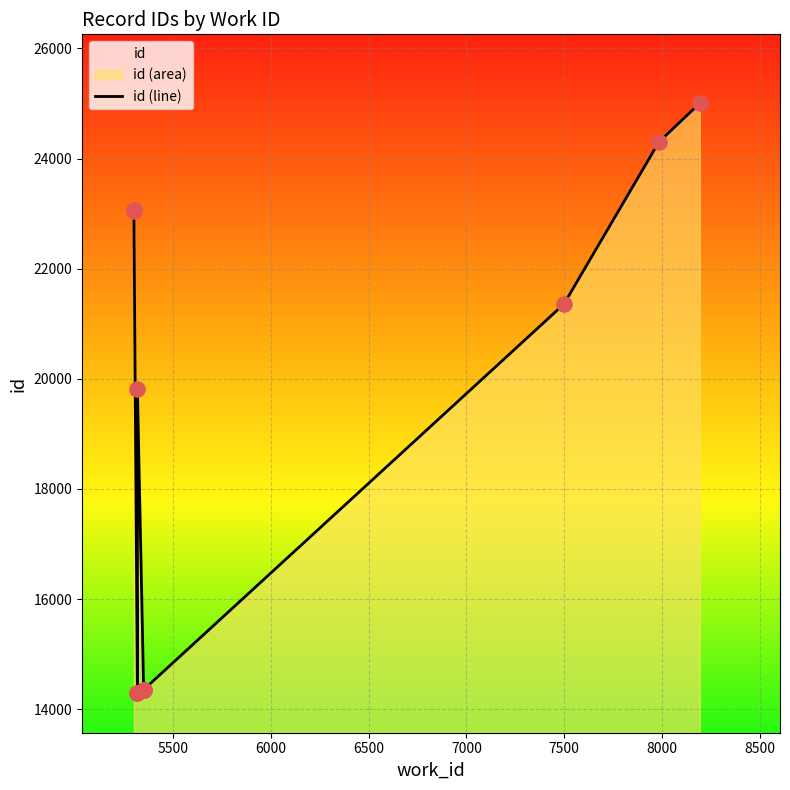

Which has a higher value, 7500 or 6500?

7500